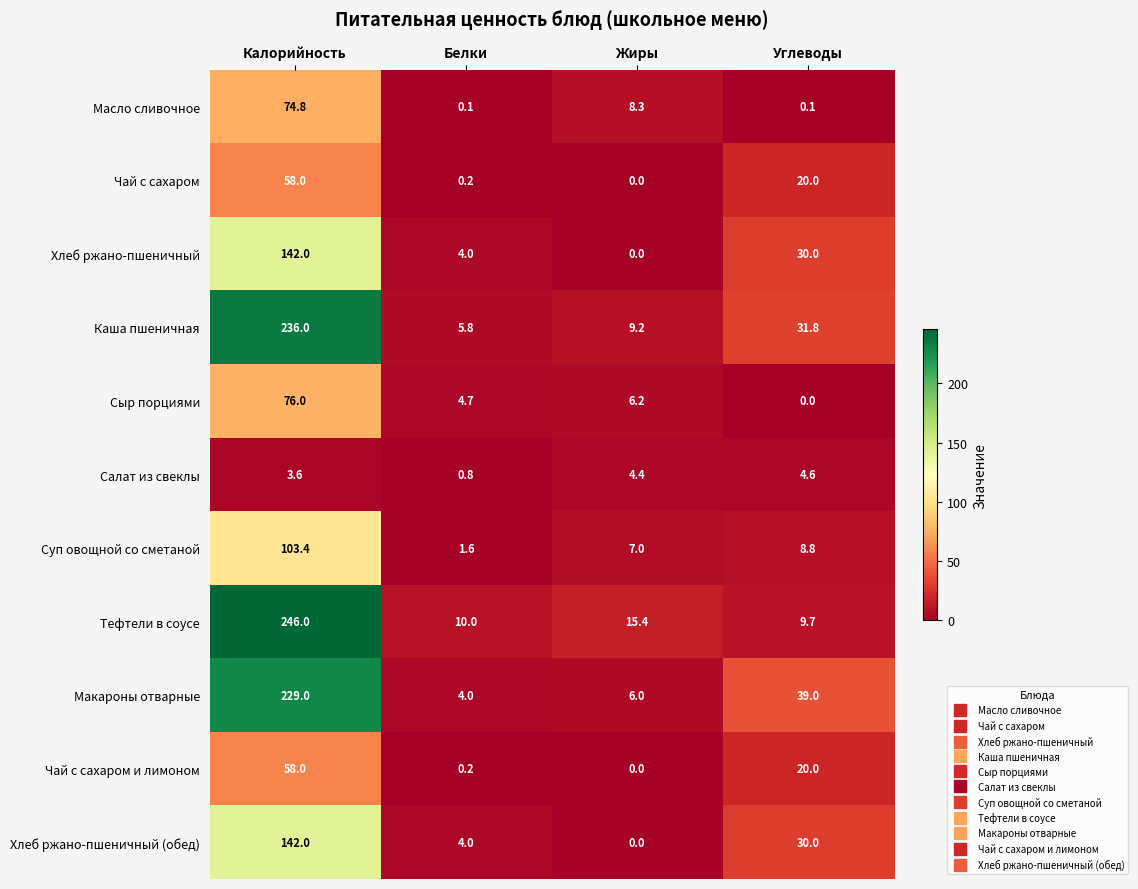

At how many categories does at least one series exceed 136?

1